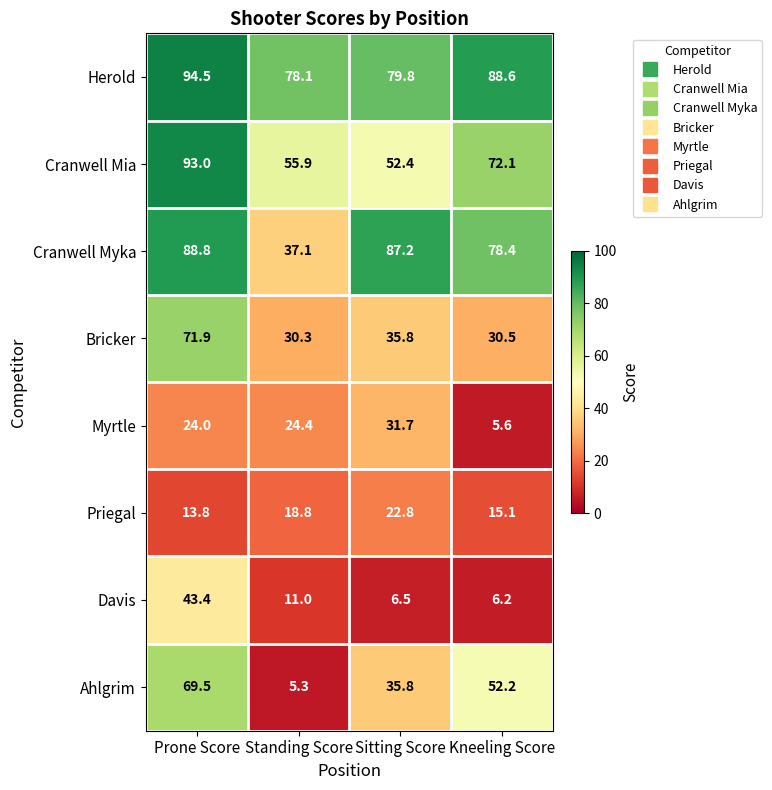

Which series has the largest total across all categories?

Herold